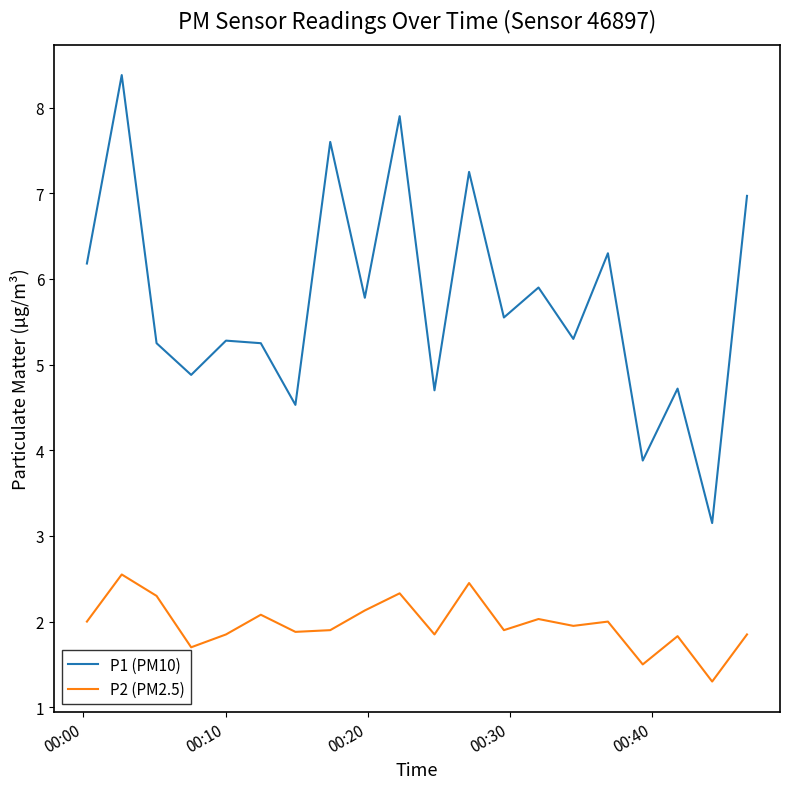

Which series has the largest range (max minus min)?

P1 (PM10)